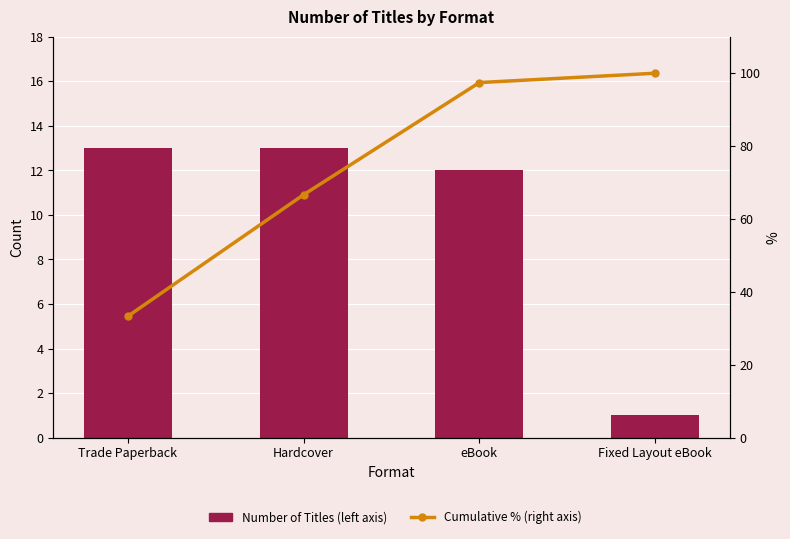

Is the value of Cumulative % (right axis) at Trade Paperback greater than the value of Number of Titles (left axis) at Trade Paperback?

Yes